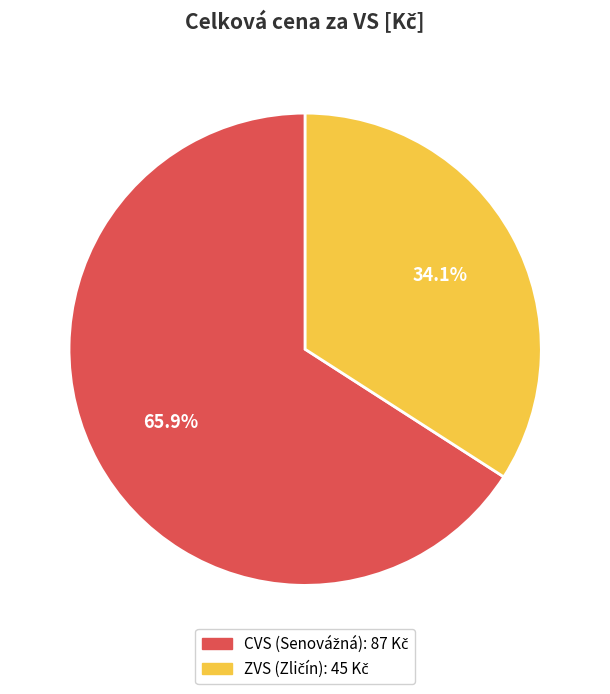

How many slices are in this pie chart?

2